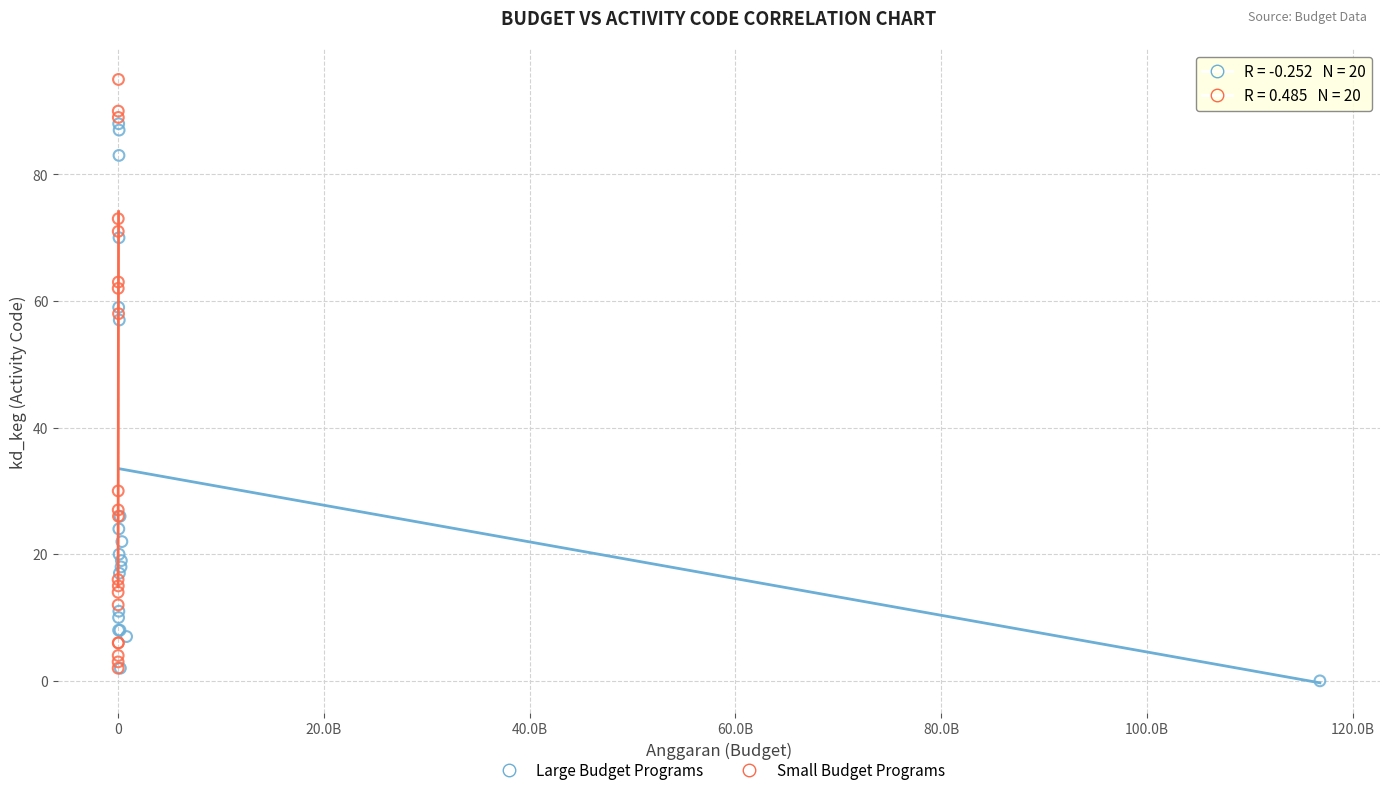

Which series has the widest spread of Y values?

Small Budget Programs